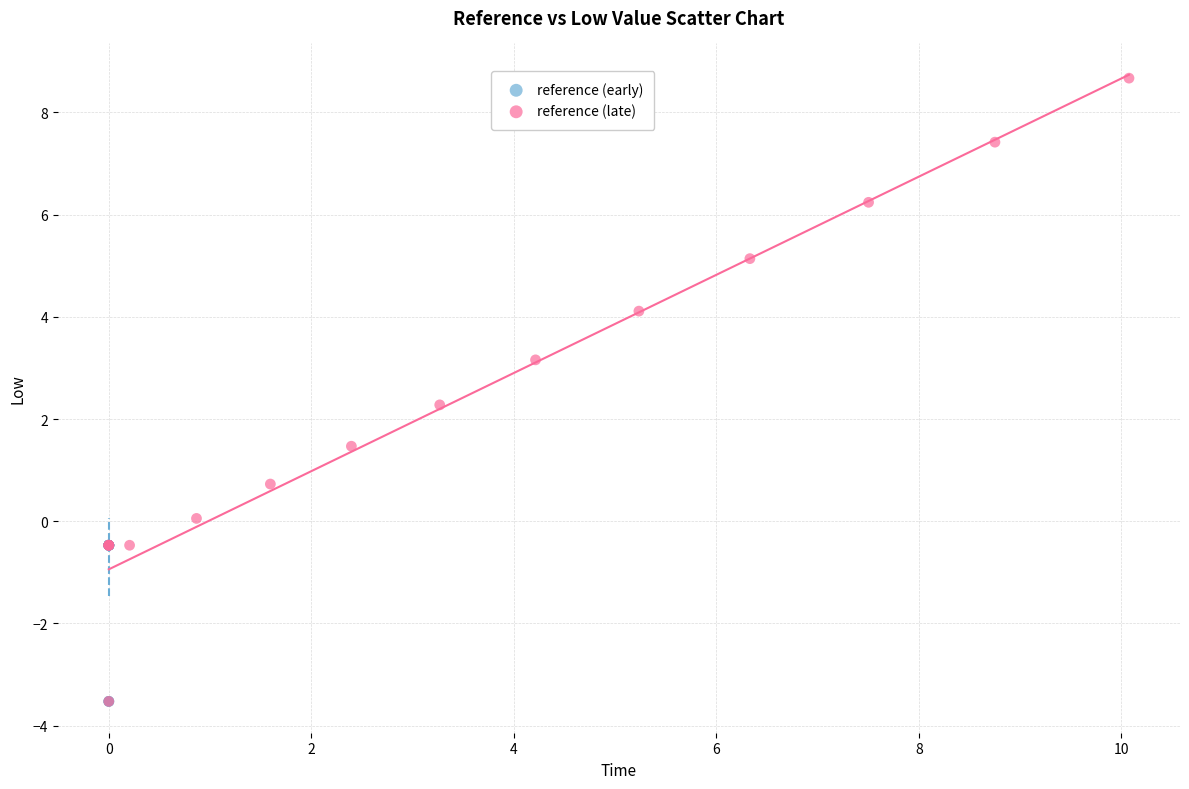

Which series reaches the maximum Y coordinate?

reference (late)